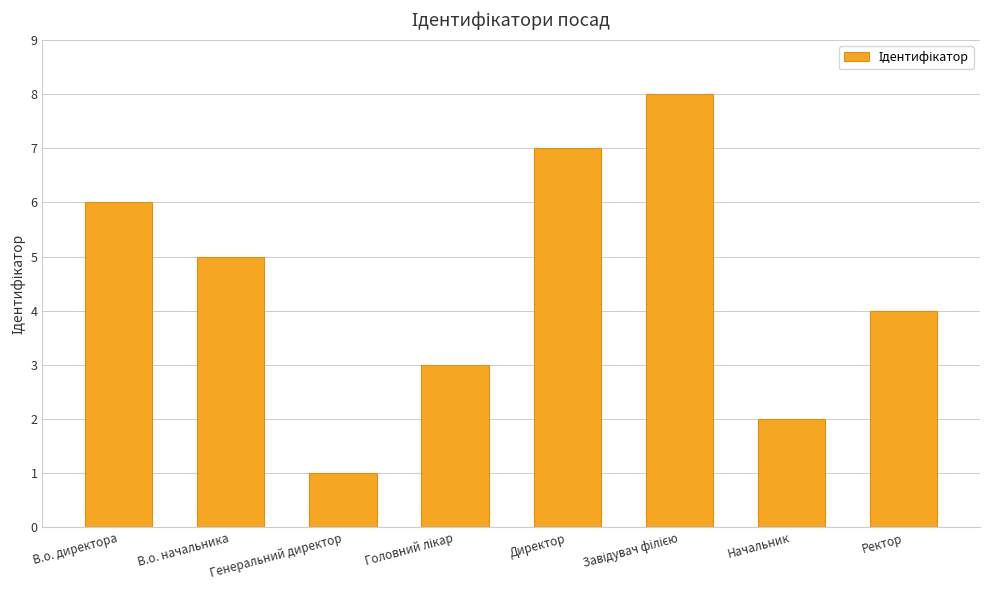

What is the label of the 4th bar from the right?

Директор